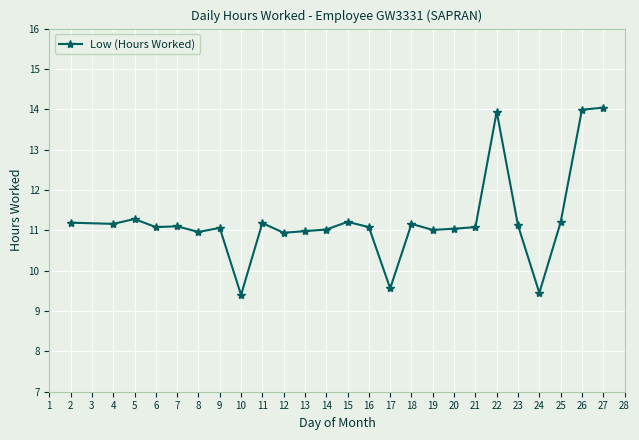

What is the difference between the second highest and minimum values?

4.6